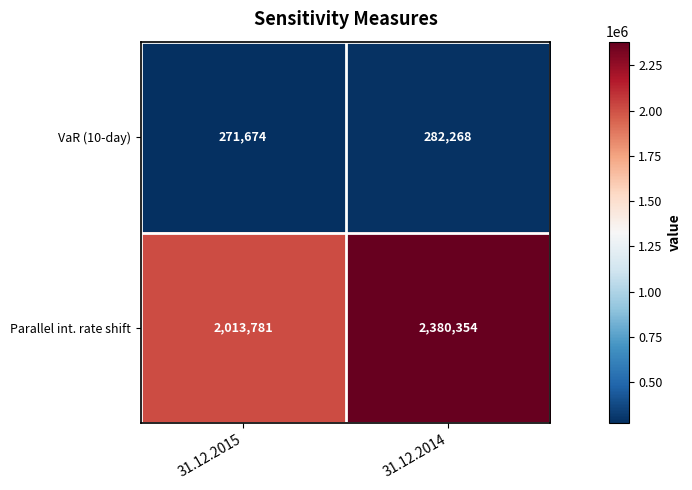

At which label is Parallel int. rate shift closest to 2197067?

31.12.2015